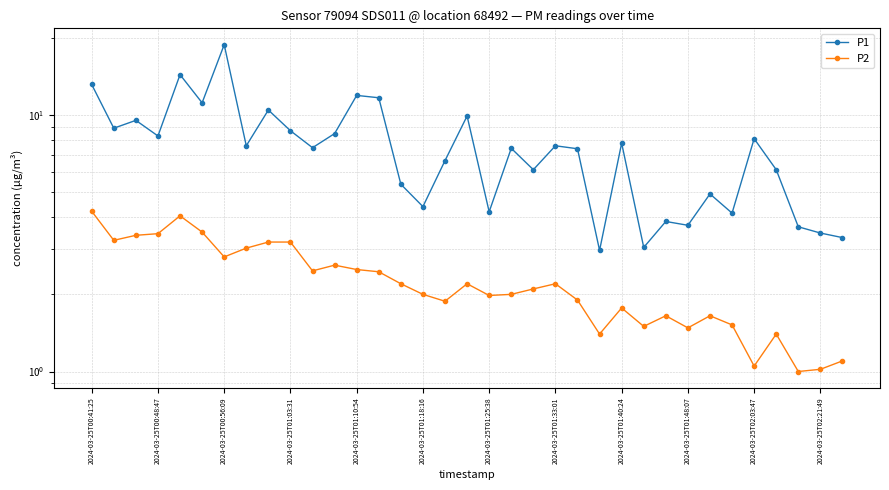

Rank the series by their average value, from lowest to highest.

P2, P1